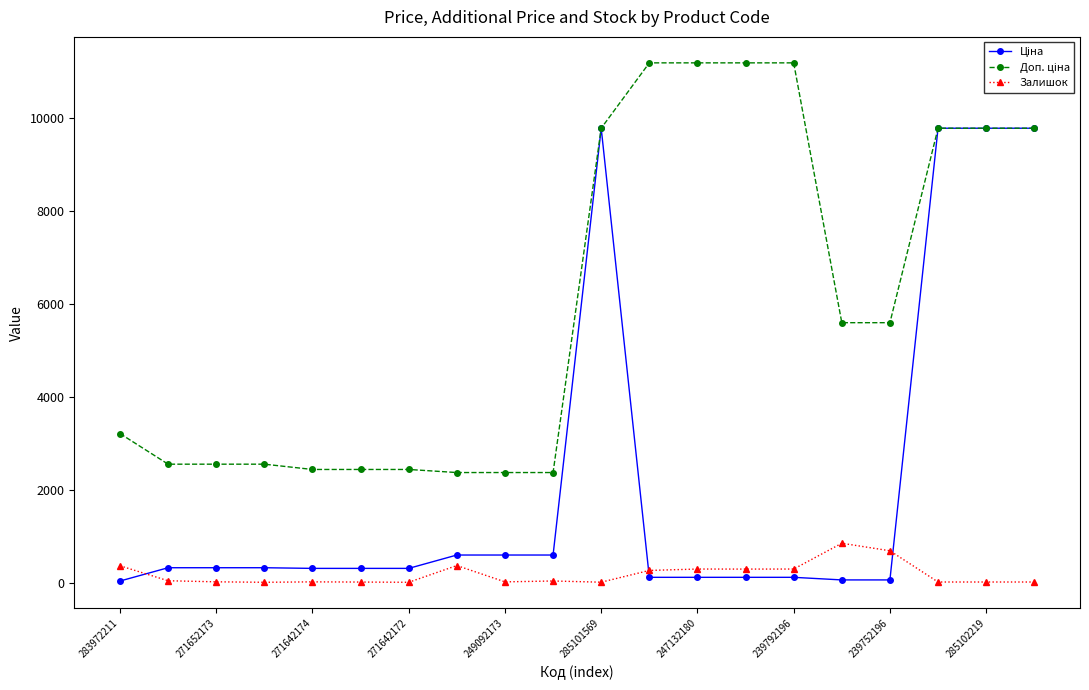

True or false: Залишок has more than 1 interior local peaks.

True